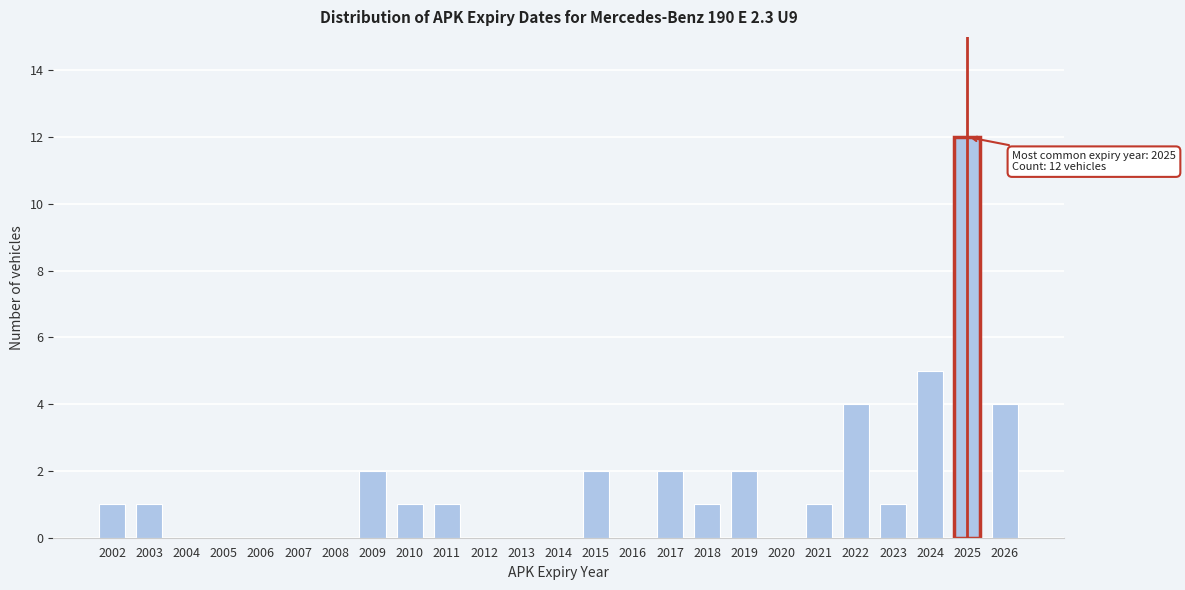

Reading left to right, list all the values displayed in this chart.

2002=1	2003=1	2004=0	2005=0	2006=0	2007=0	2008=0	2009=2	2010=1	2011=1	2012=0	2013=0	2014=0	2015=2	2016=0	2017=2	2018=1	2019=2	2020=0	2021=1	2022=4	2023=1	2024=5	2025=12	2026=4